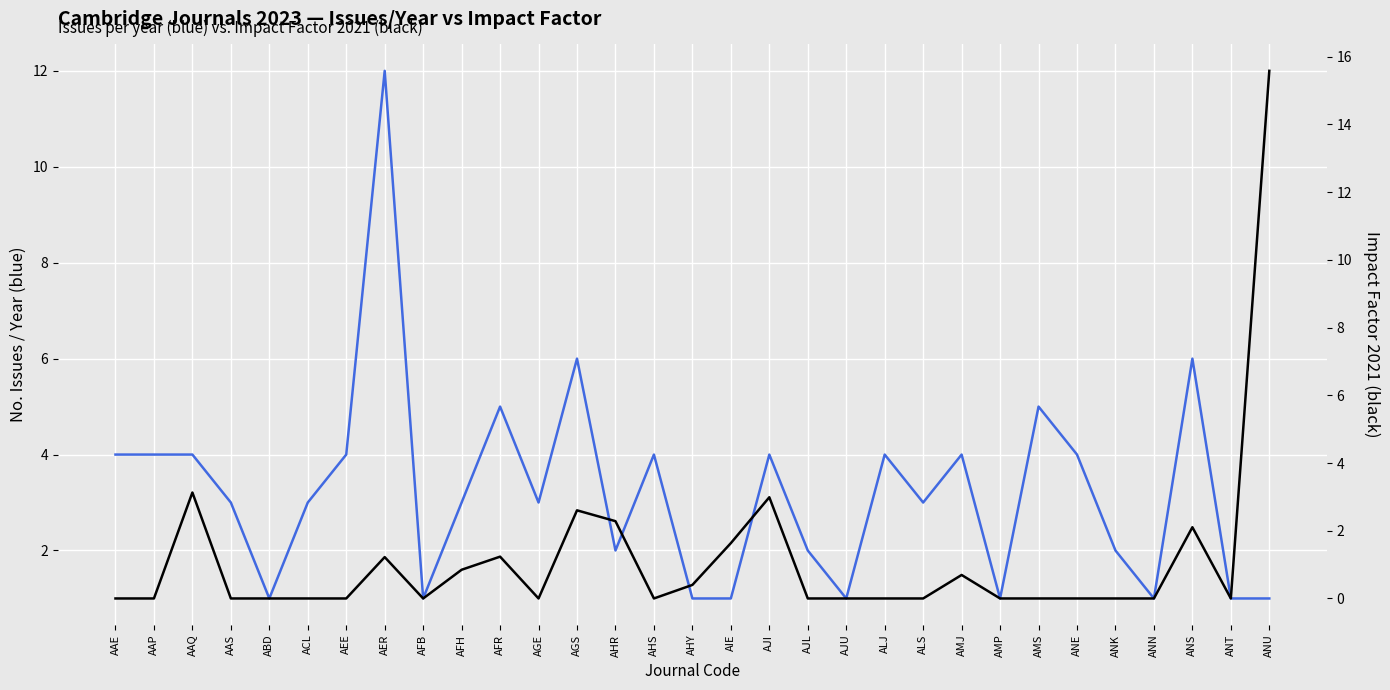

What position from the right is AJL?

13